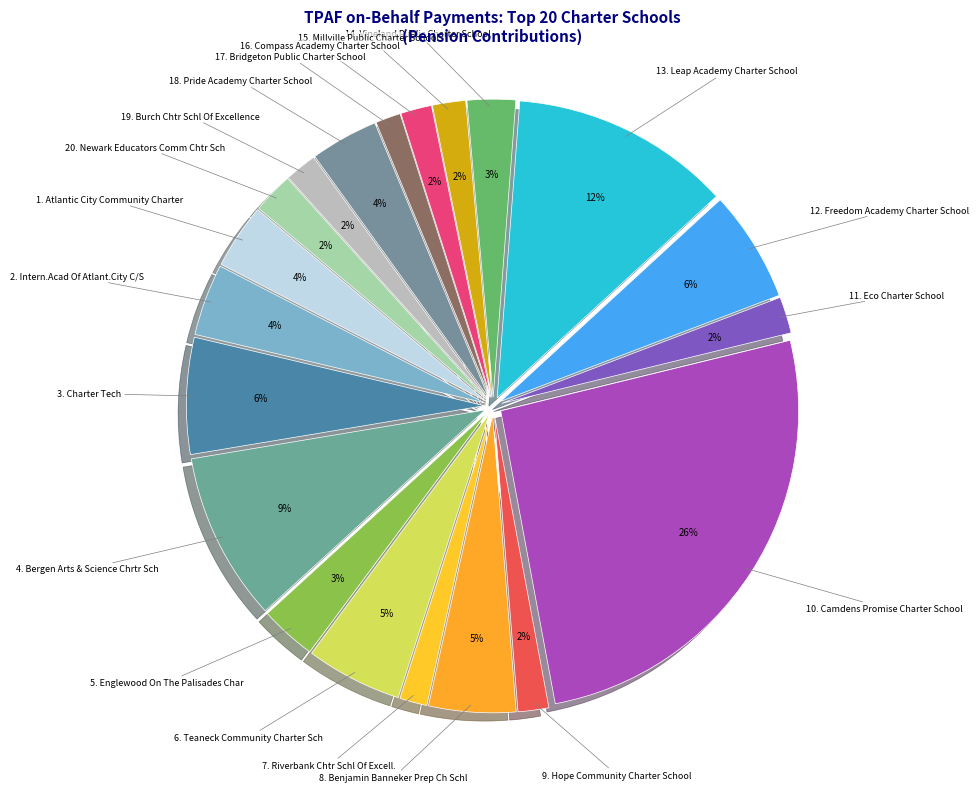

To the nearest percent, what is the average slice percentage?

5%